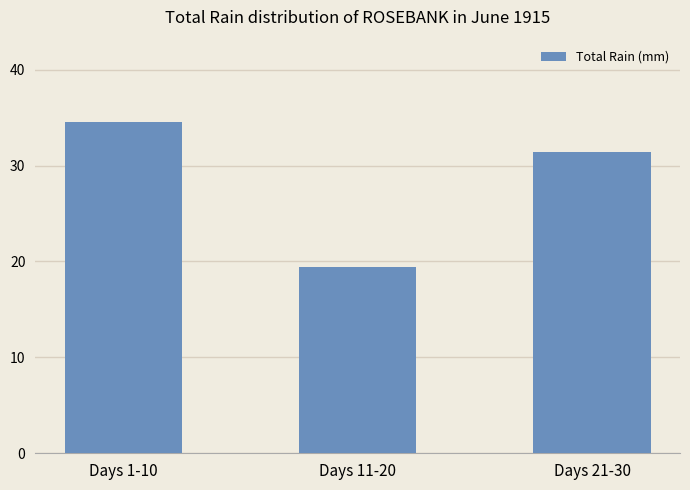

Is it true that the value at Days 1-10 is 34.5?

True